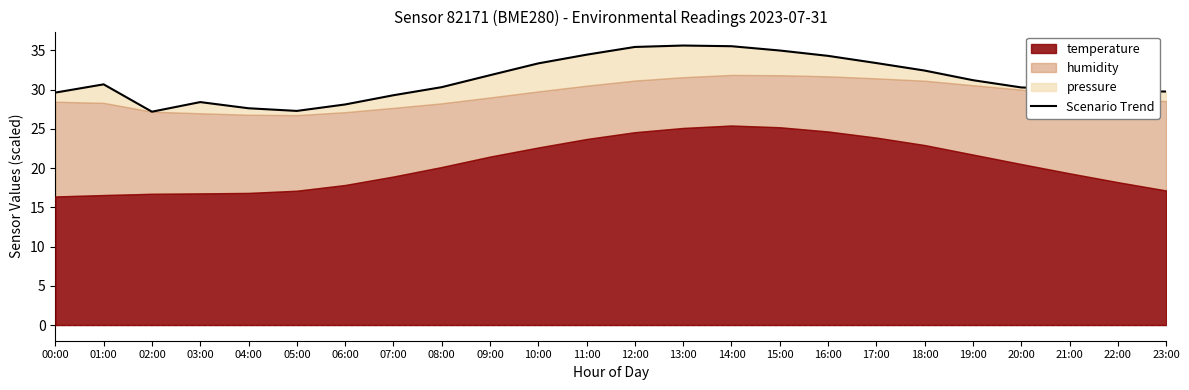

Reading right to left, what are all the values shown in this chart?

29.8	29.8	30.1	30.3	31.2	32.4	33.4	34.3	35.0	35.5	35.6	35.4	34.5	33.3	31.8	30.3	29.3	28.1	27.3	27.6	28.4	27.2	30.7	29.6